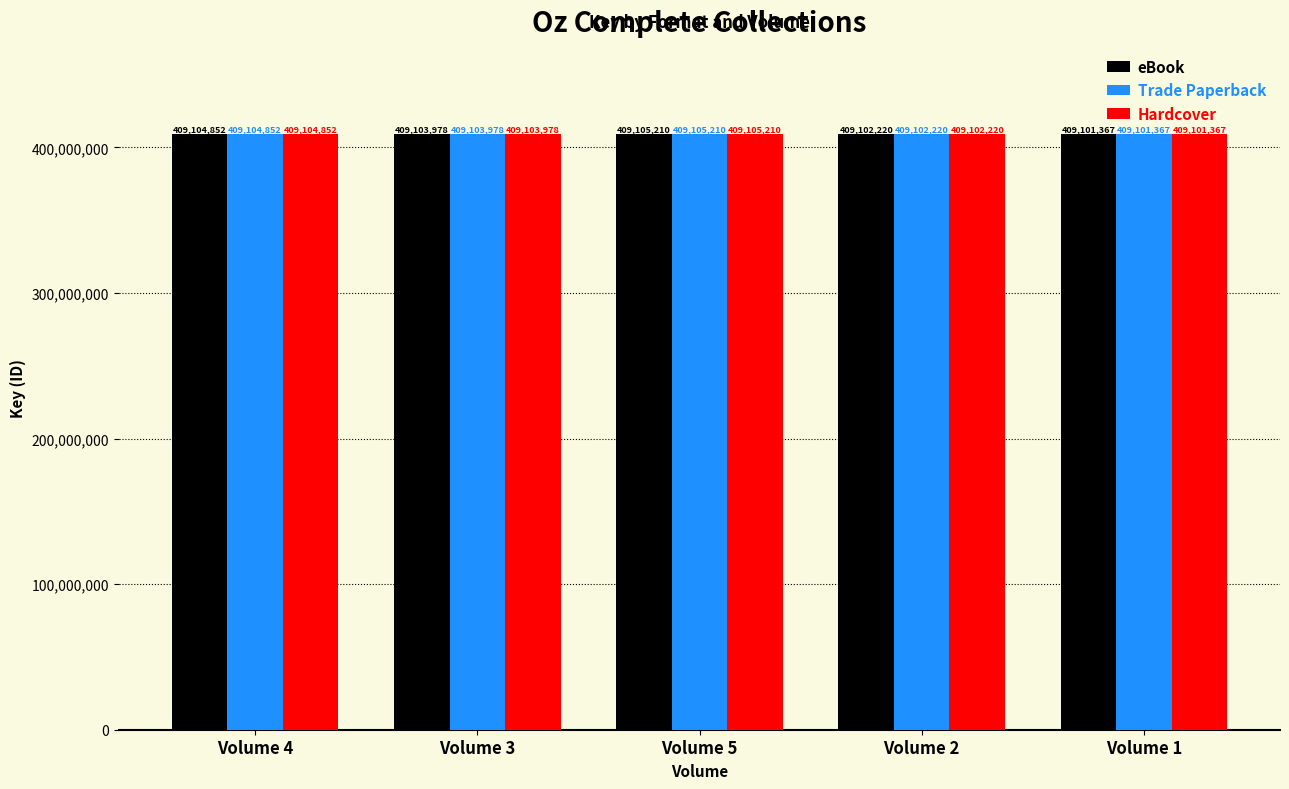

Reading right to left, transcribe all the data shown in this chart.

eBook: Volume 1=409101367	Volume 2=409102220	Volume 5=409105210	Volume 3=409103978	Volume 4=409104852
Trade Paperback: Volume 1=409101367	Volume 2=409102220	Volume 5=409105210	Volume 3=409103978	Volume 4=409104852
Hardcover: Volume 1=409101367	Volume 2=409102220	Volume 5=409105210	Volume 3=409103978	Volume 4=409104852